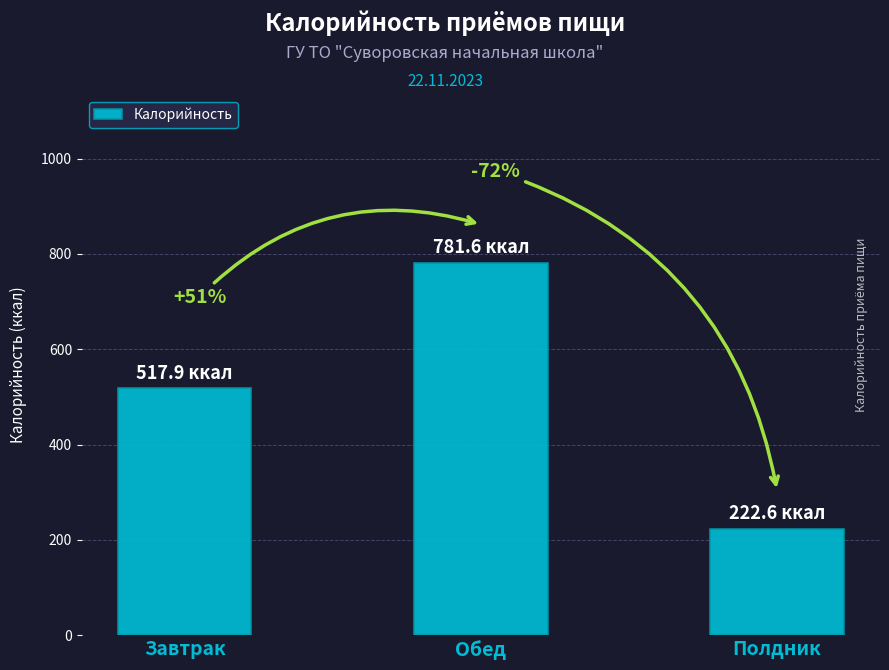

Does the chart contain stacked bars?

No